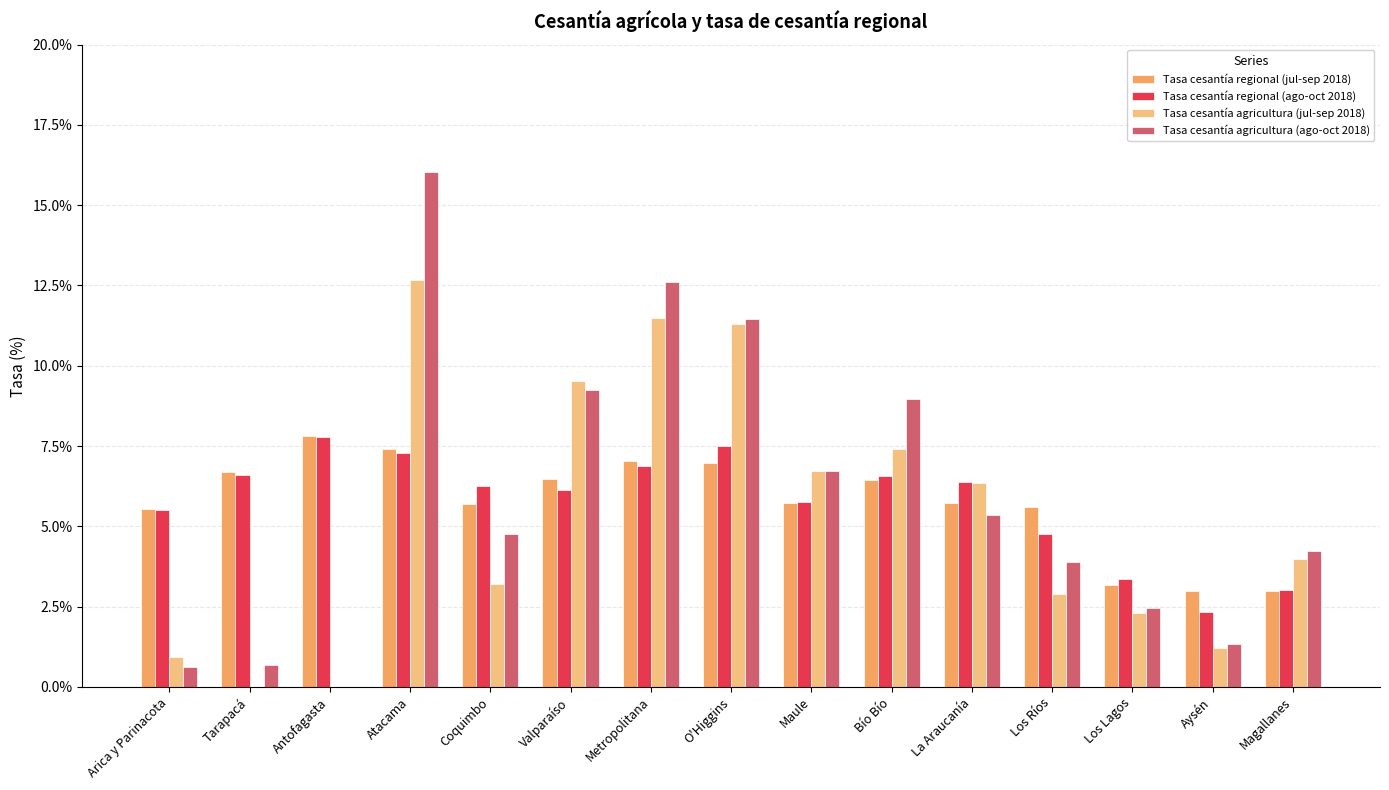

The Tasa cesantía agricultura (ago-oct 2018) series shows 14.8 at Valparaíso. True or false?

False